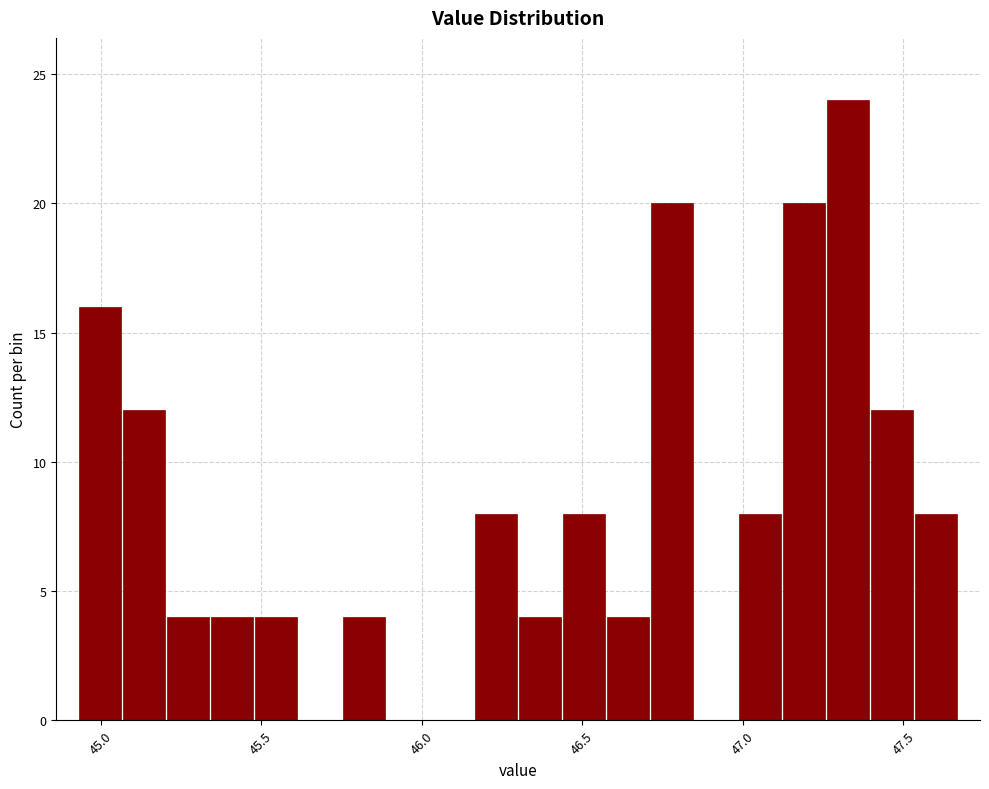

Around what value on the x-axis is the tallest bar? Give the approximate position of its centre, as read against the axis.

47.35